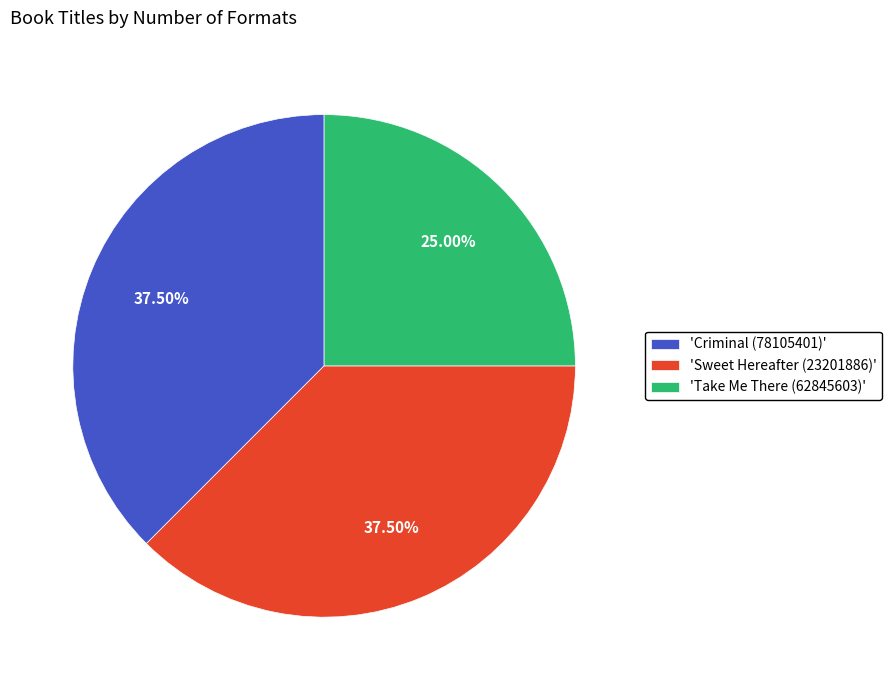

Is the sum of 'Sweet Hereafter (23201886)' and 'Criminal (78105401)' greater than half?

Yes